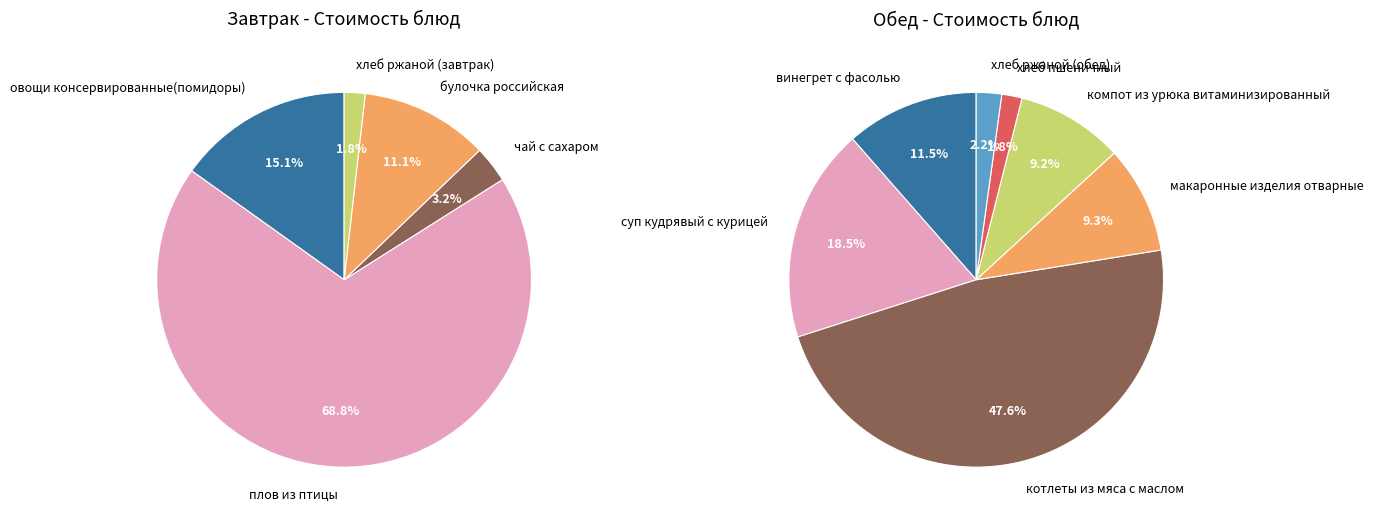

How many segments does this pie chart have?

5